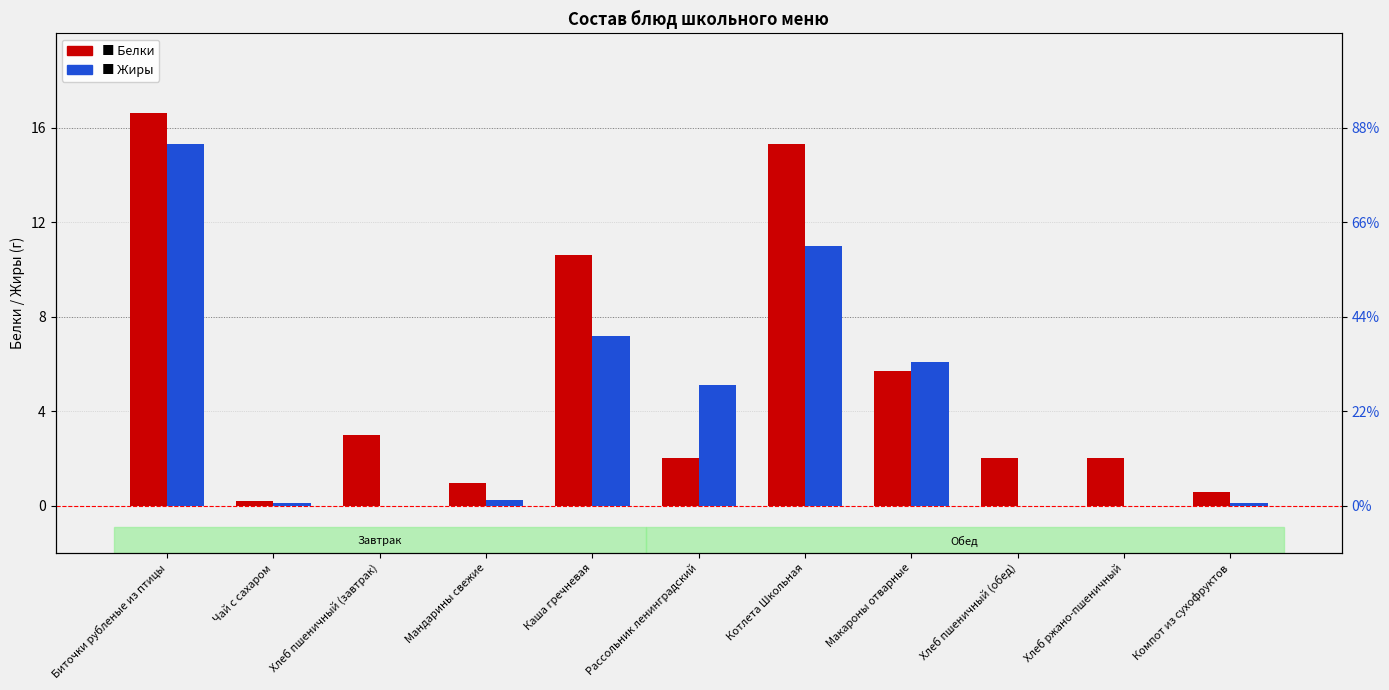

What is the label of the 3rd bar from the left?

Хлеб пшеничный (завтрак)